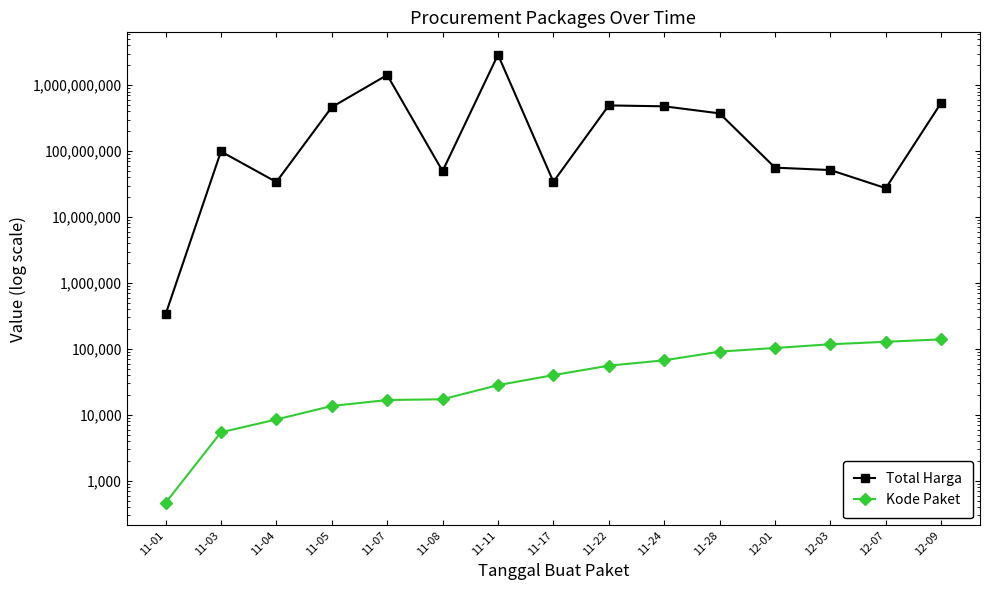

Is the value of Total Harga at 11-05 greater than the value of Kode Paket at 12-09?

Yes